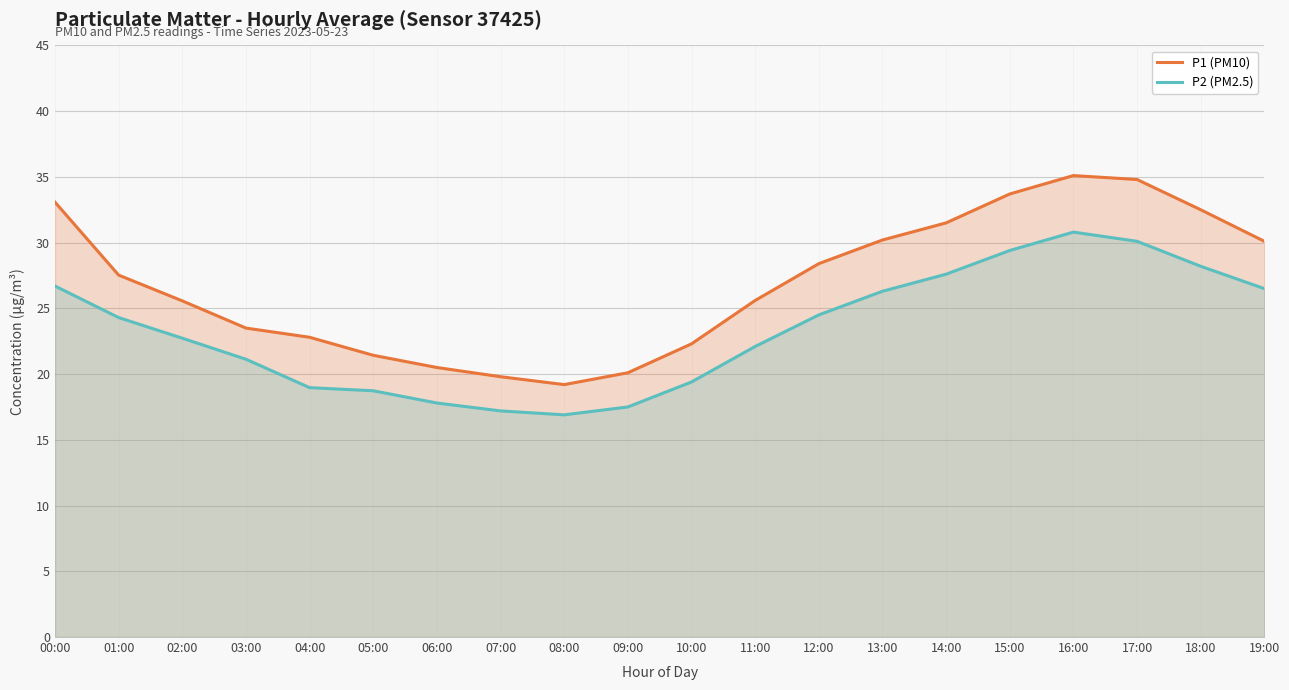

What is the minimum value shown in the chart?

16.9